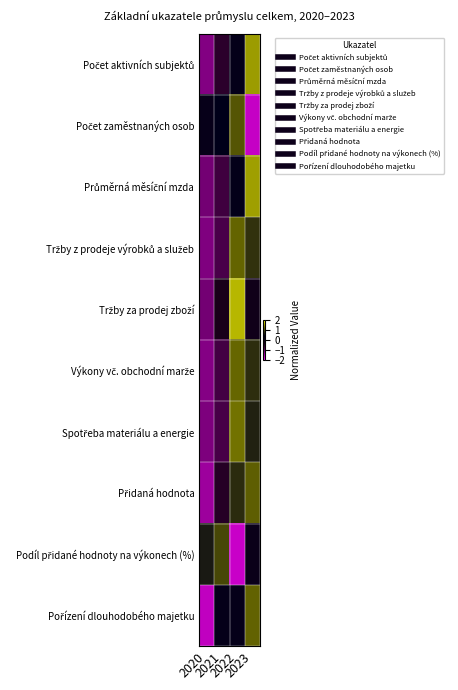

What is the total value across all series at 2022?

6.2